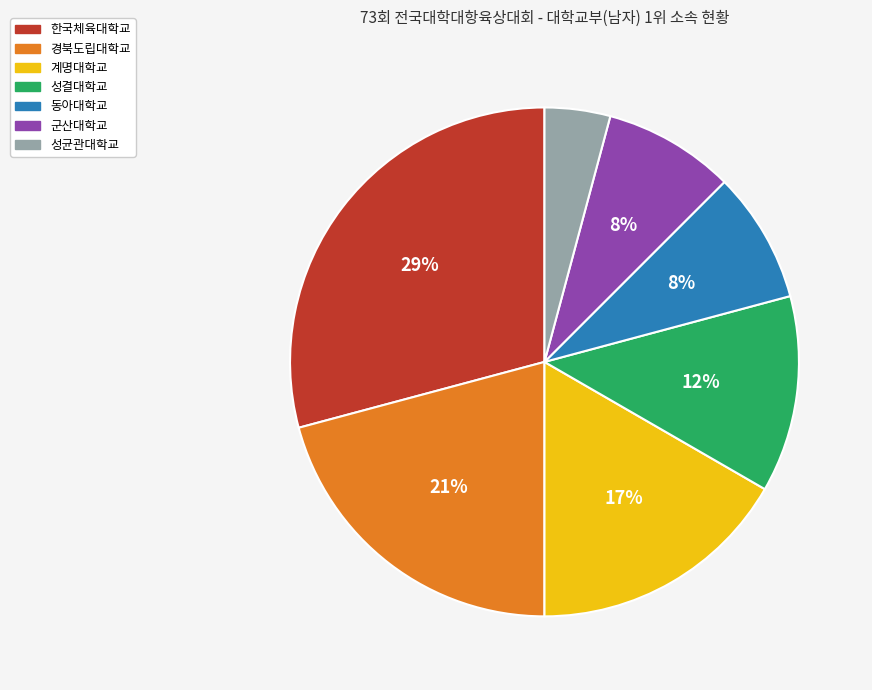

Which has a higher value, 성결대학교 or 경북도립대학교?

경북도립대학교